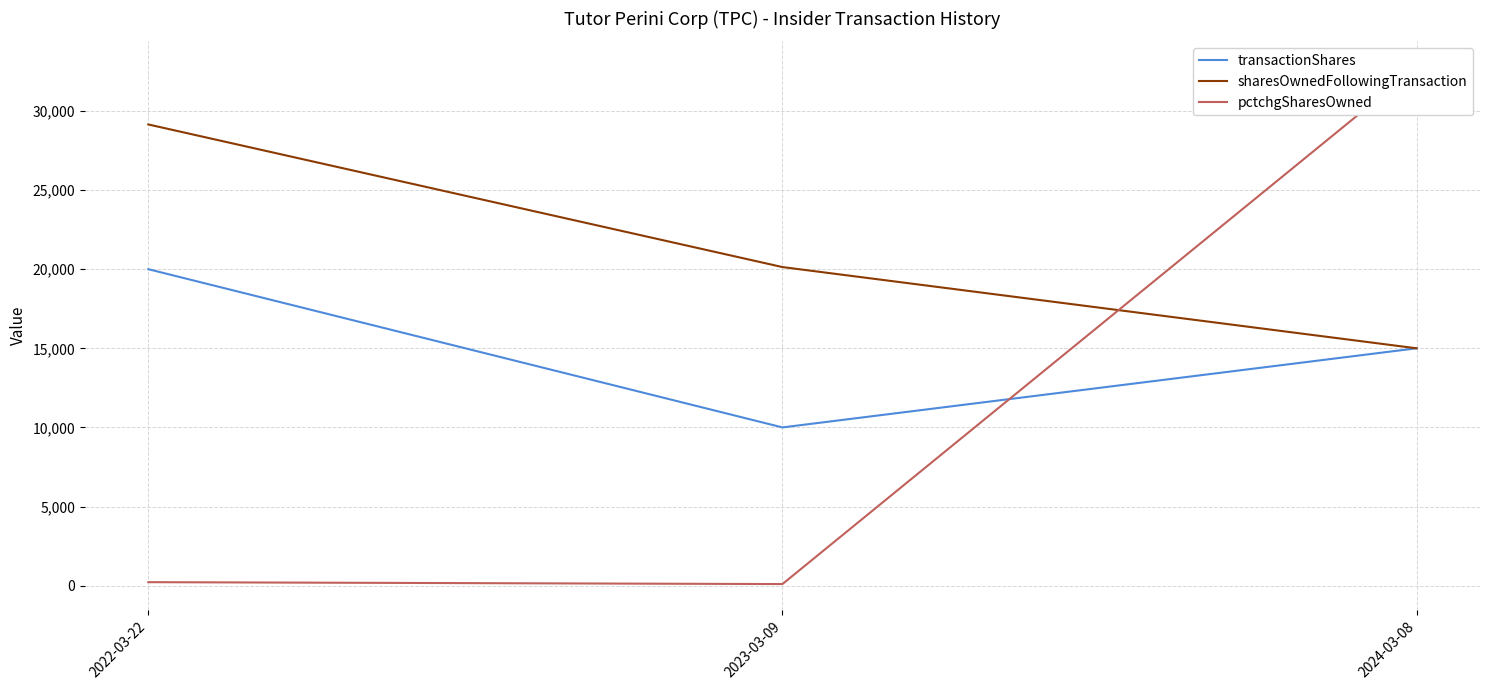

How many values in the sharesOwnedFollowingTransaction series exceed 20134?

1